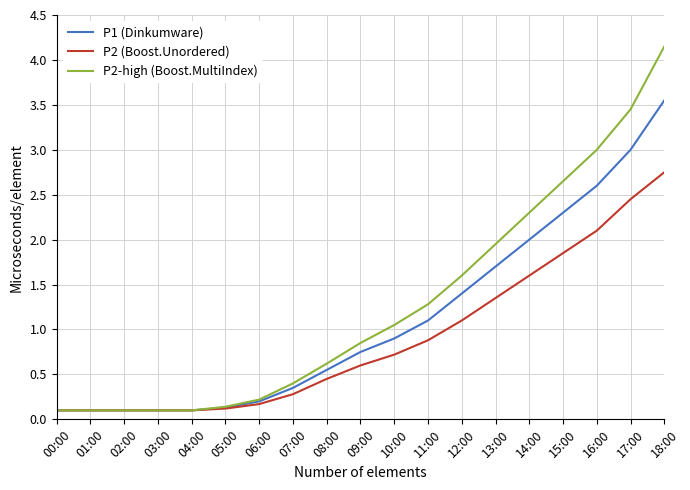

Which series changed the most between 01:00 and 16:00?

P2-high (Boost.MultiIndex)